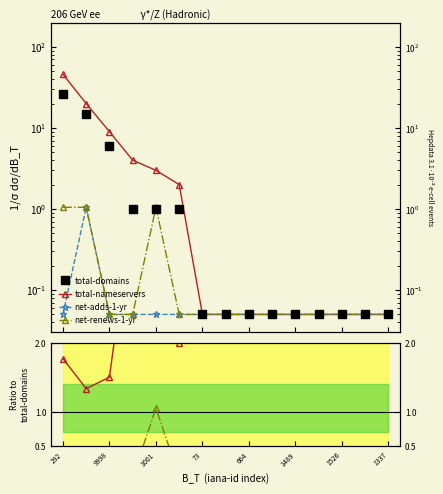

At which category is the sum across all series the highest?

292